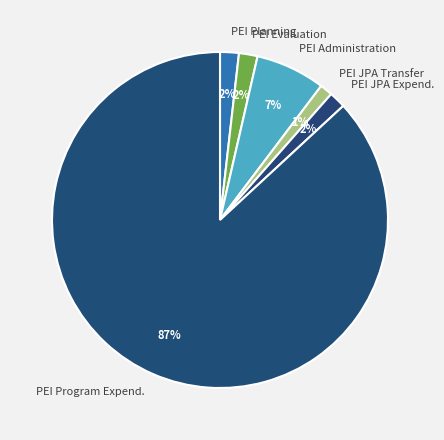

How many slices are in this pie chart?

6